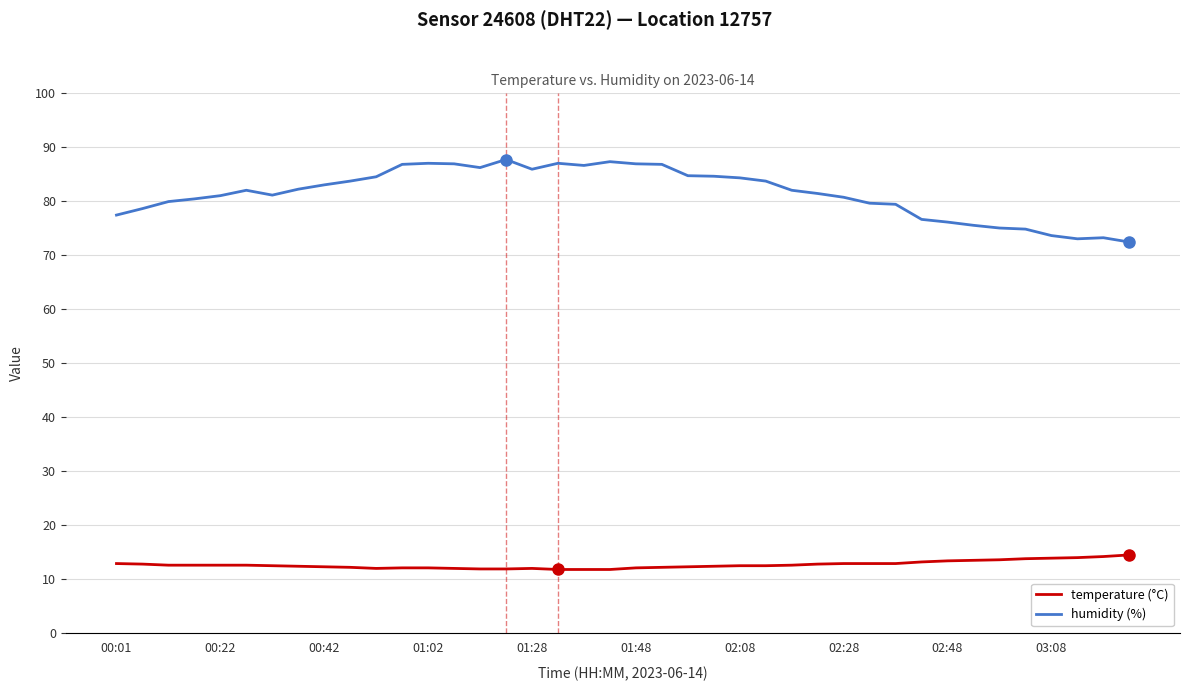

What is the maximum value for temperature (°C)?

14.4